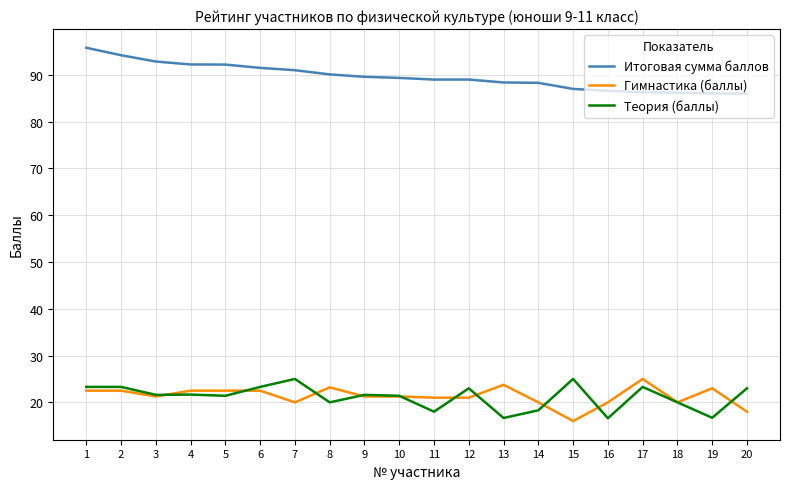

Is the value of Гимнастика (баллы) at 19 greater than the value of Итоговая сумма баллов at 19?

No